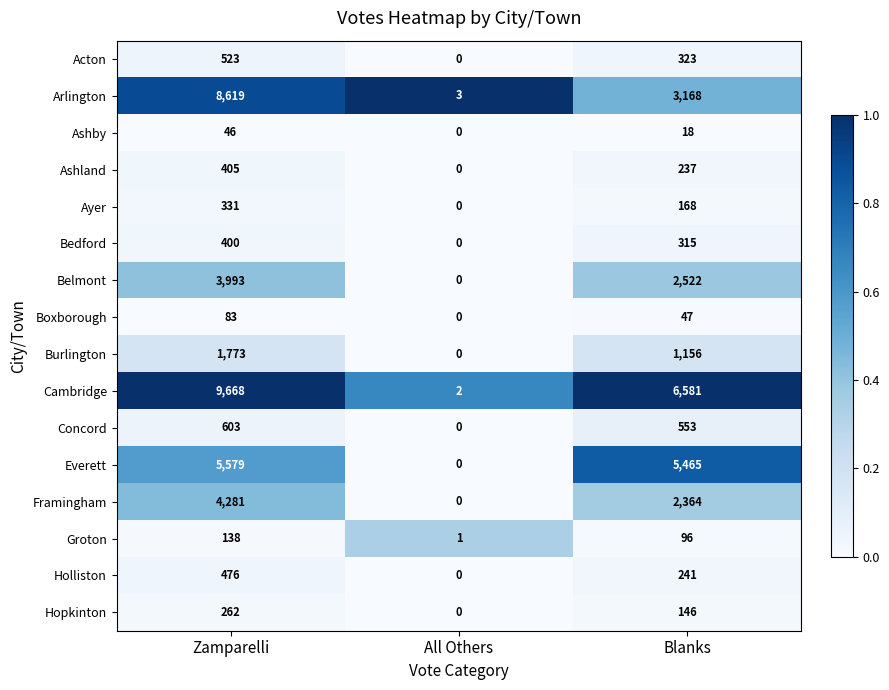

What is the difference between the maximum and minimum values in the Ayer series?

331